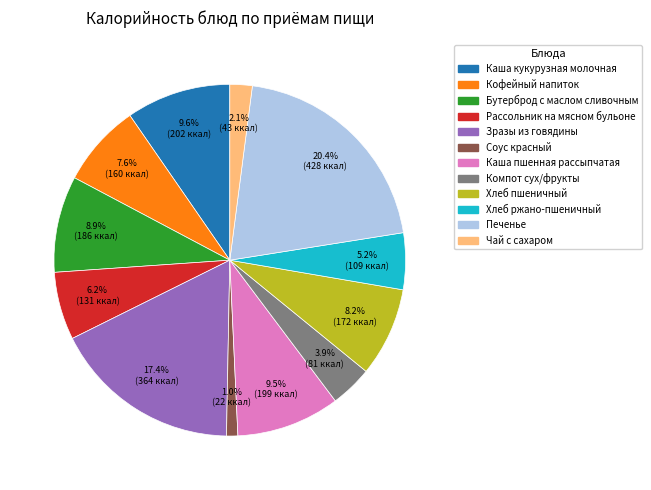

What percentage do Хлеб пшеничный and Компот сух/фрукты together represent?

12.1%